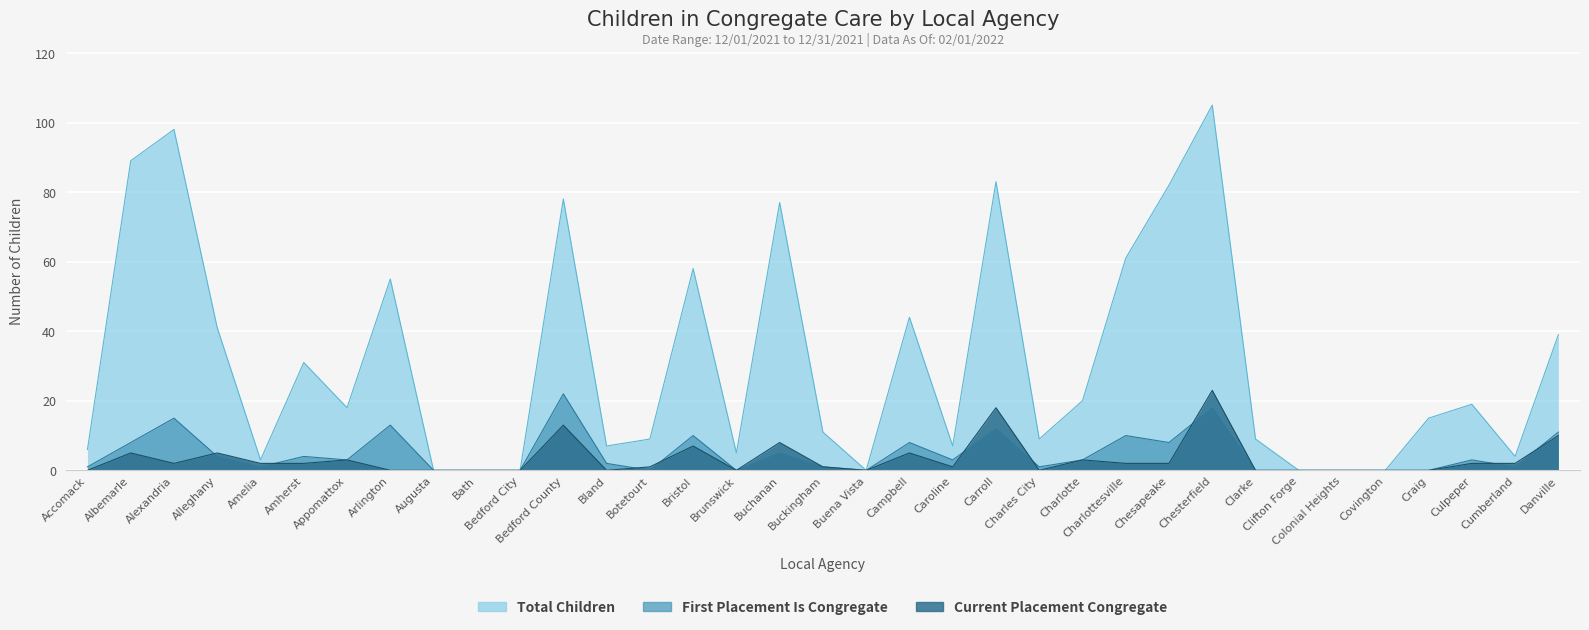

What is the difference between the maximum and minimum values in the Current Placement Congregate series?

23